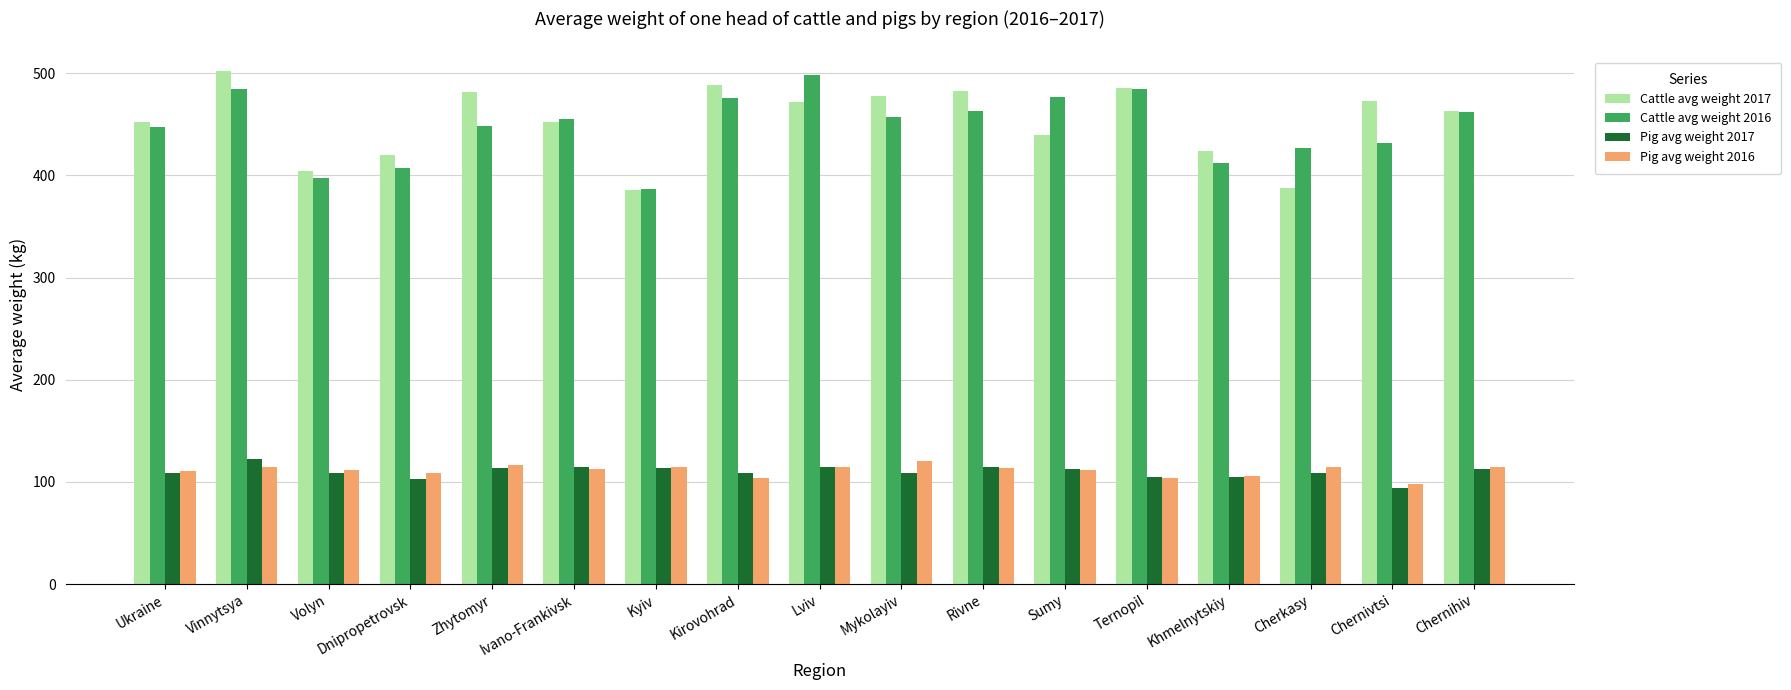

Which series has the largest total across all categories?

Cattle avg weight 2017